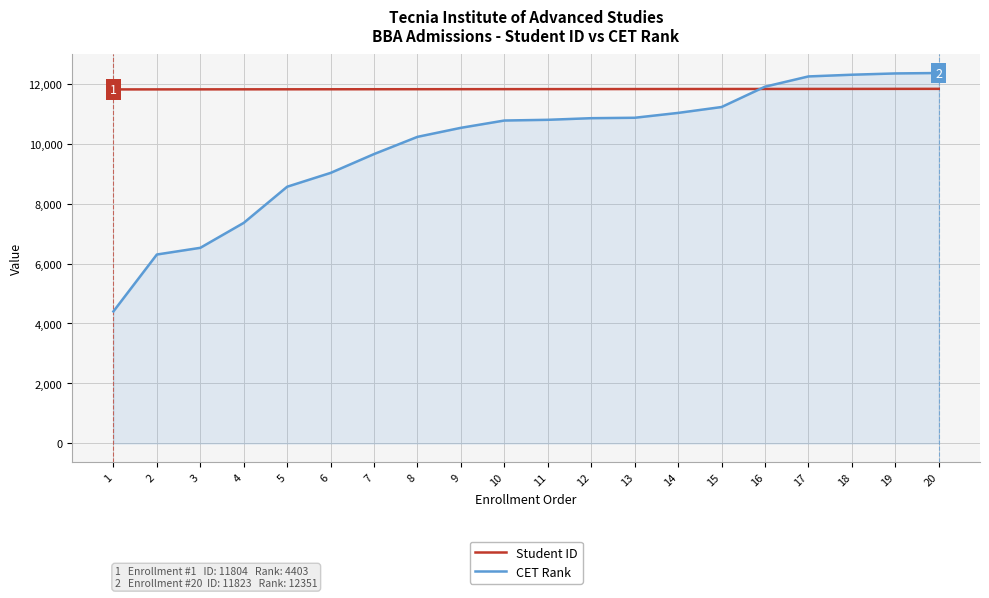

True or false: CET Rank has a value of 7355 at 4.

True